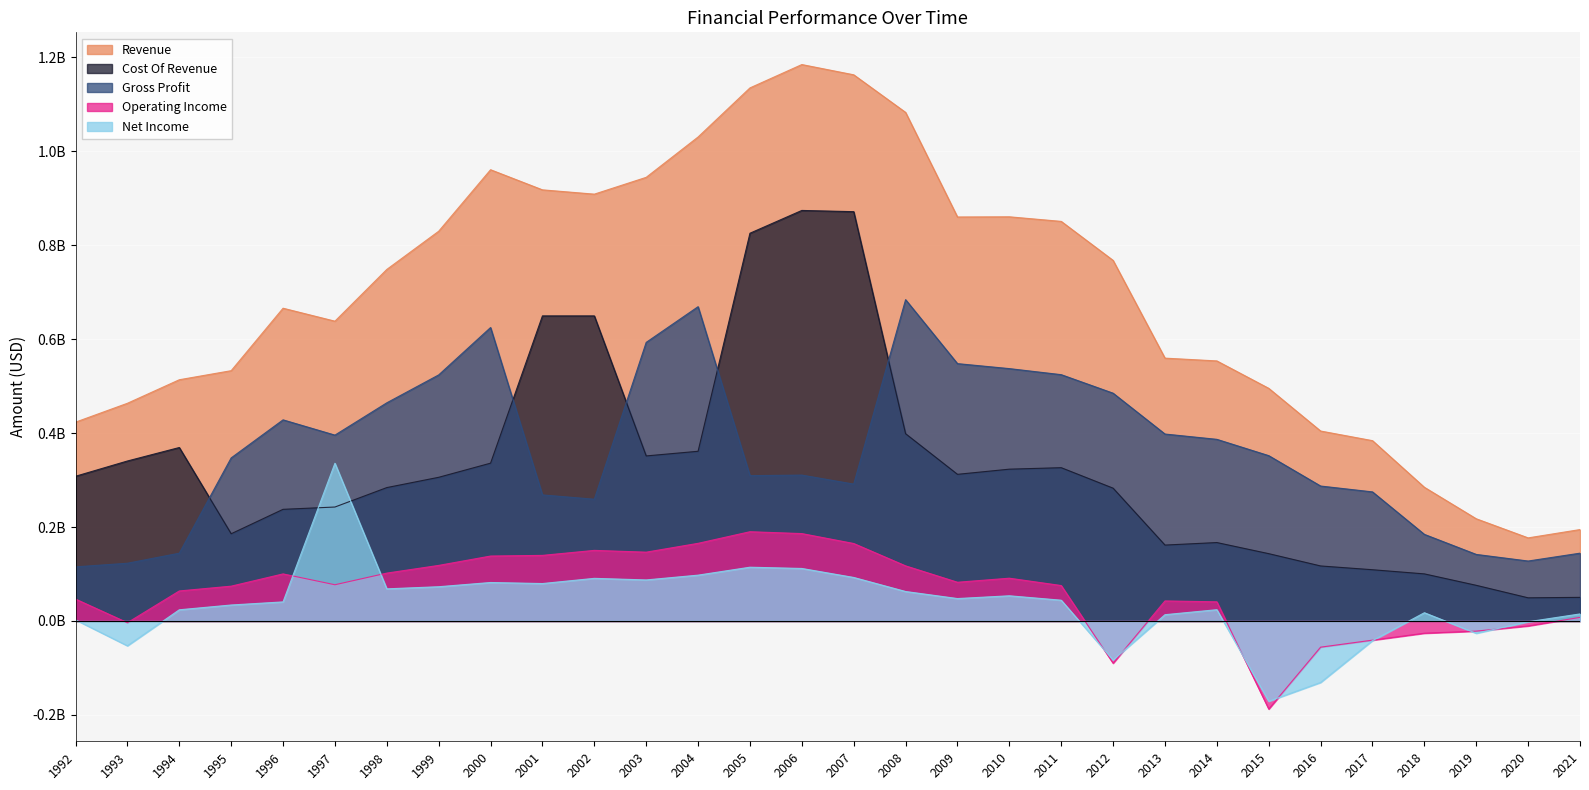

What is the sum of all Revenue values?

20753451000